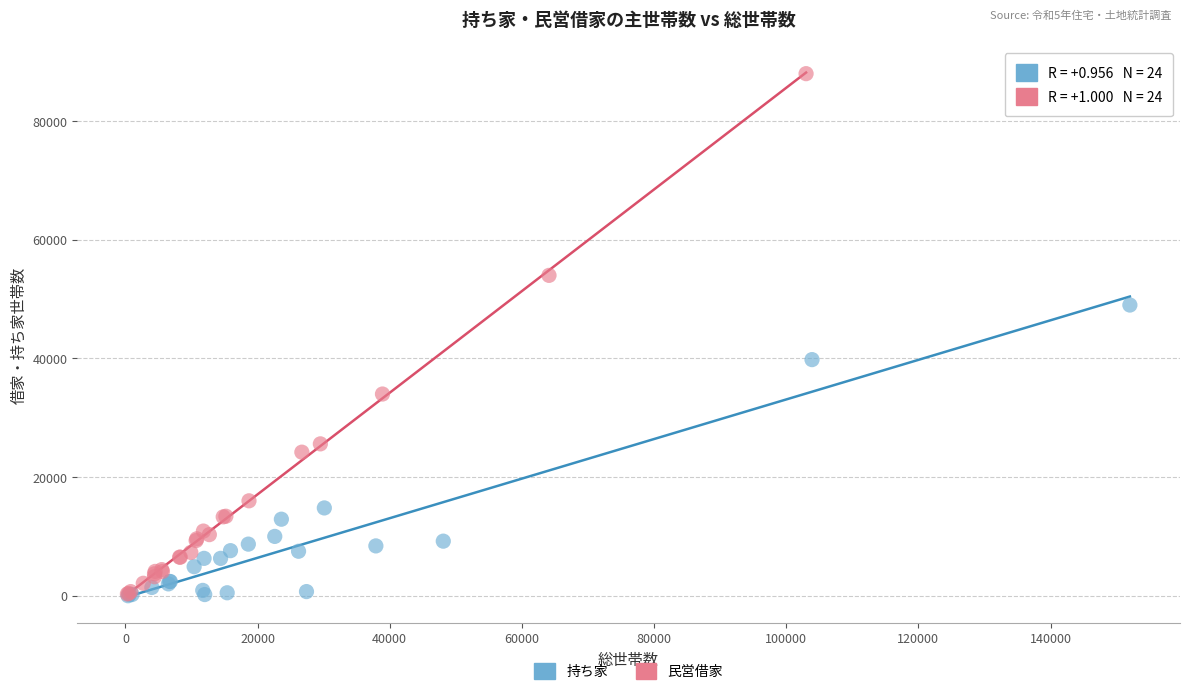

Which series has the widest spread of Y values?

民営借家